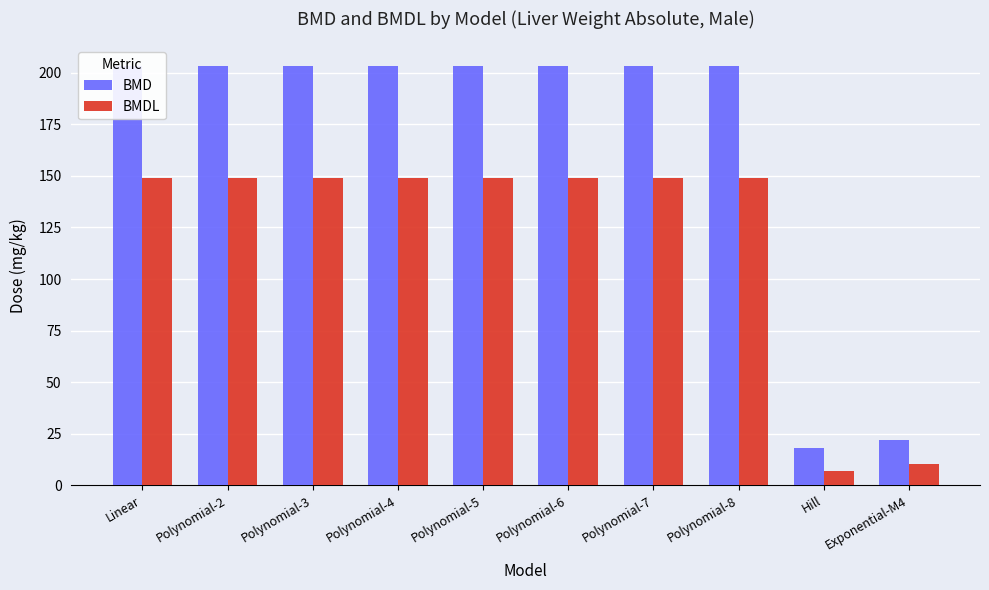

How many series are shown in this chart?

2